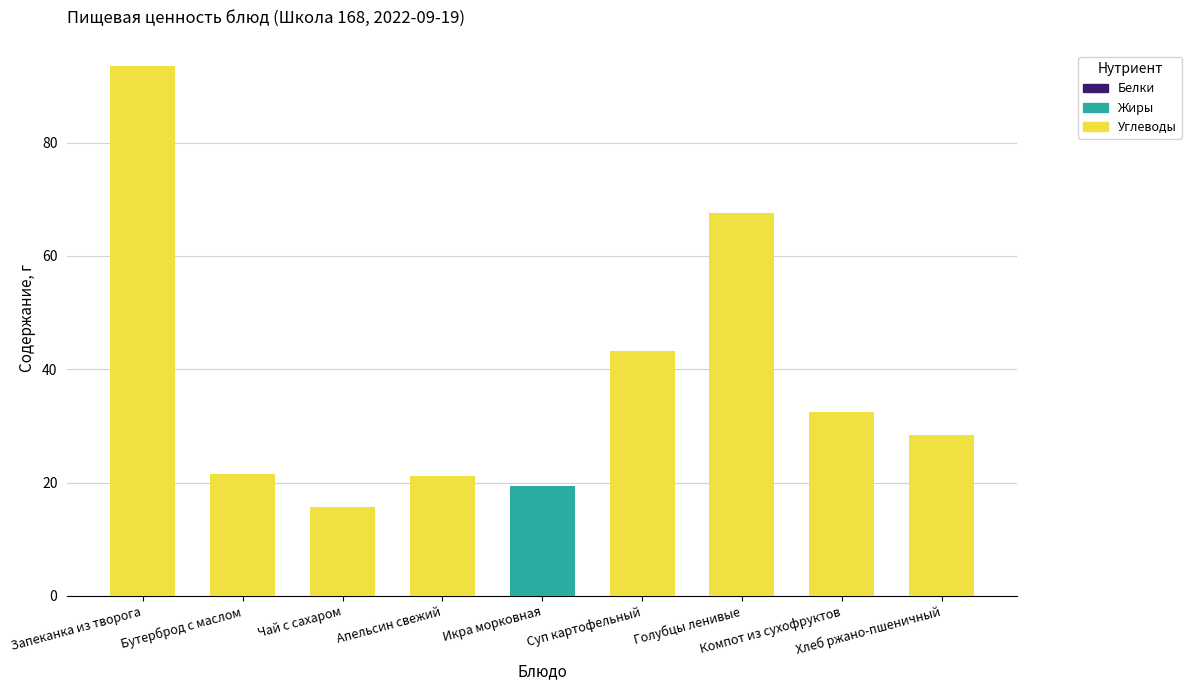

What is the minimum value shown in the chart?

15.6